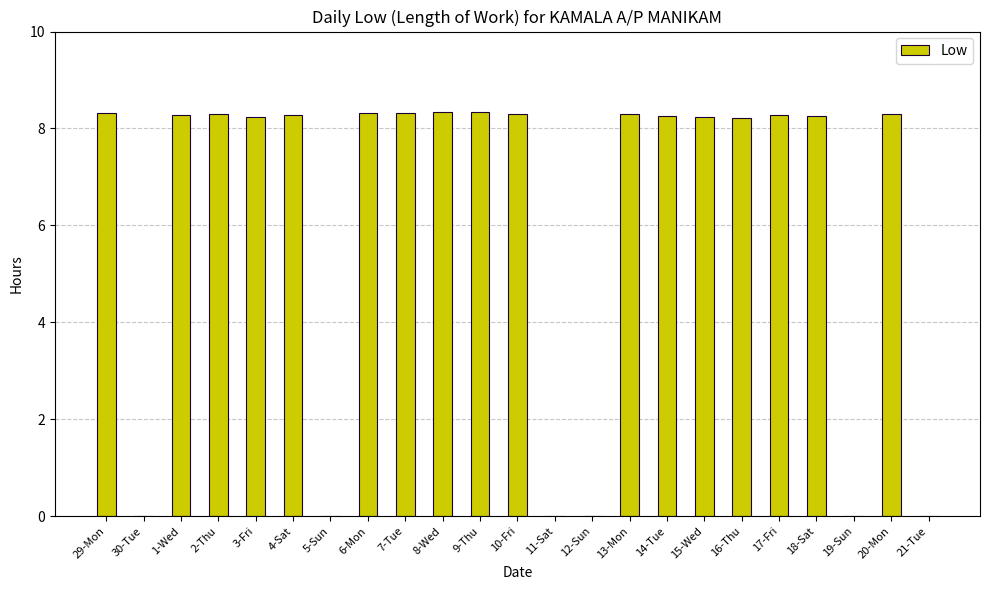

What is the greatest value displayed?

8.3